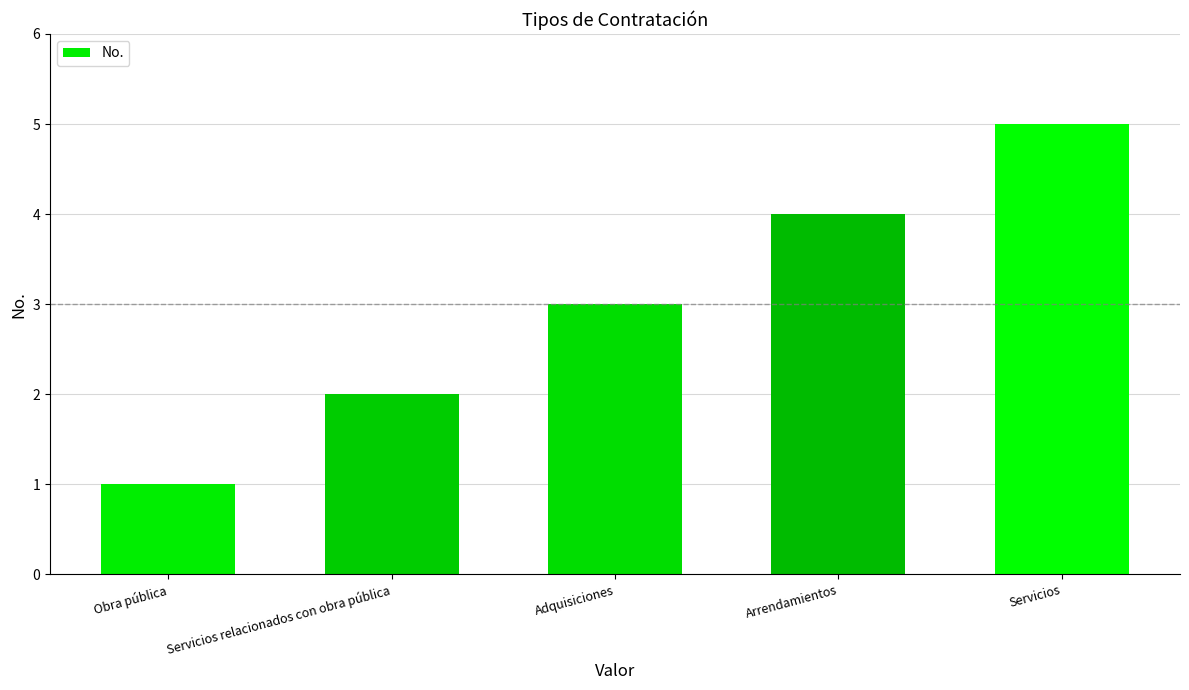

Rank the categories by value from highest to lowest.

Servicios, Arrendamientos, Adquisiciones, Servicios relacionados con obra pública, Obra pública